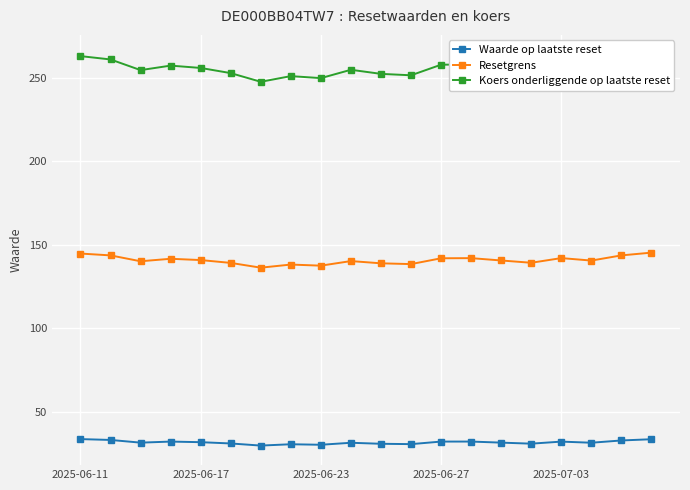

True or false: Resetgrens has more than 1 points higher than both neighbors.

True